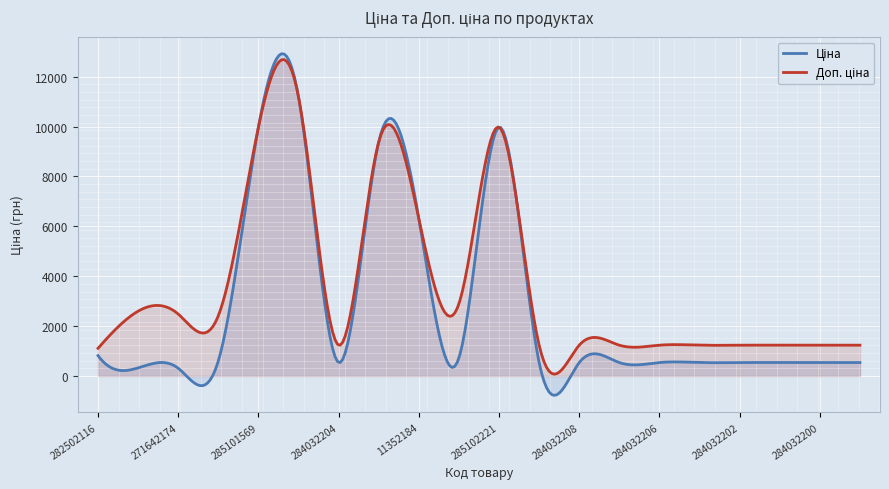

Does the chart display data point markers on the line(s)?

No